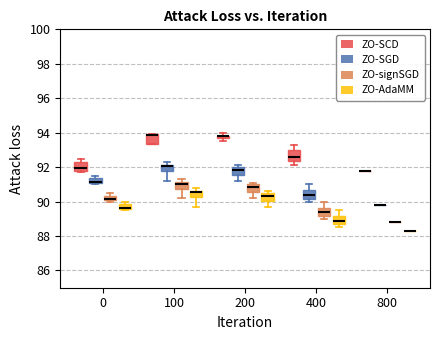

Where is the upper edge of the box for 0 (ZO-signSGD) on the y-axis? The values are not printed on the chart, so give them approximately, as read against the axis.

90.4